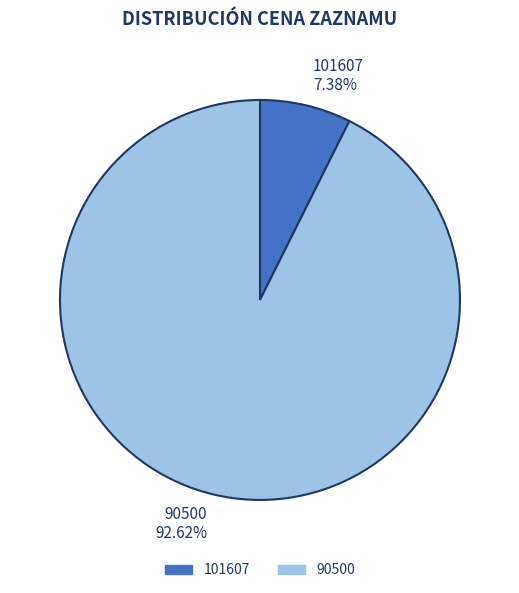

To the nearest percent, what is the difference between the largest and smallest slice percentages?

85%